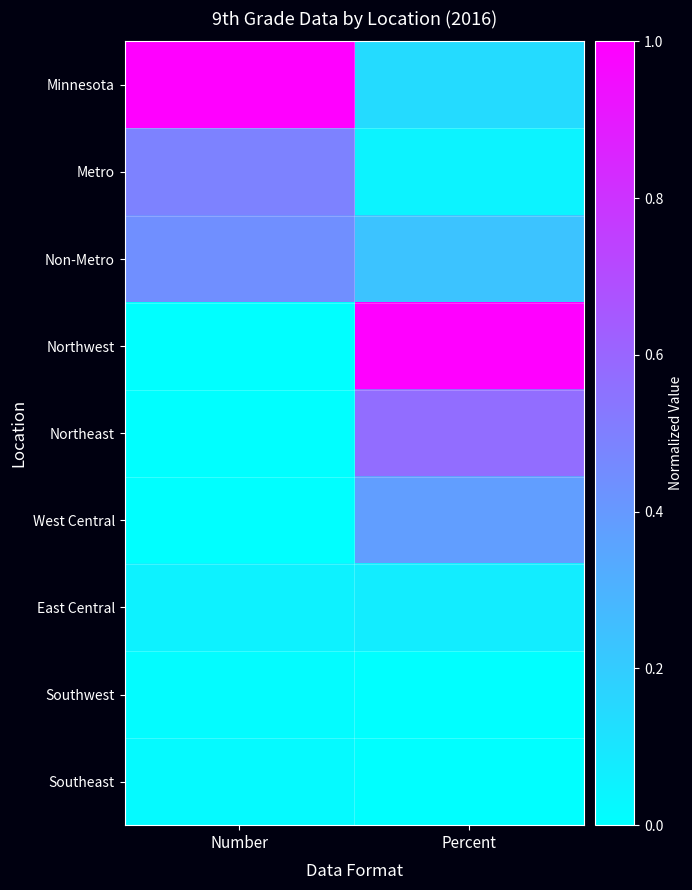

What is the total value across all series at Number?

2.0